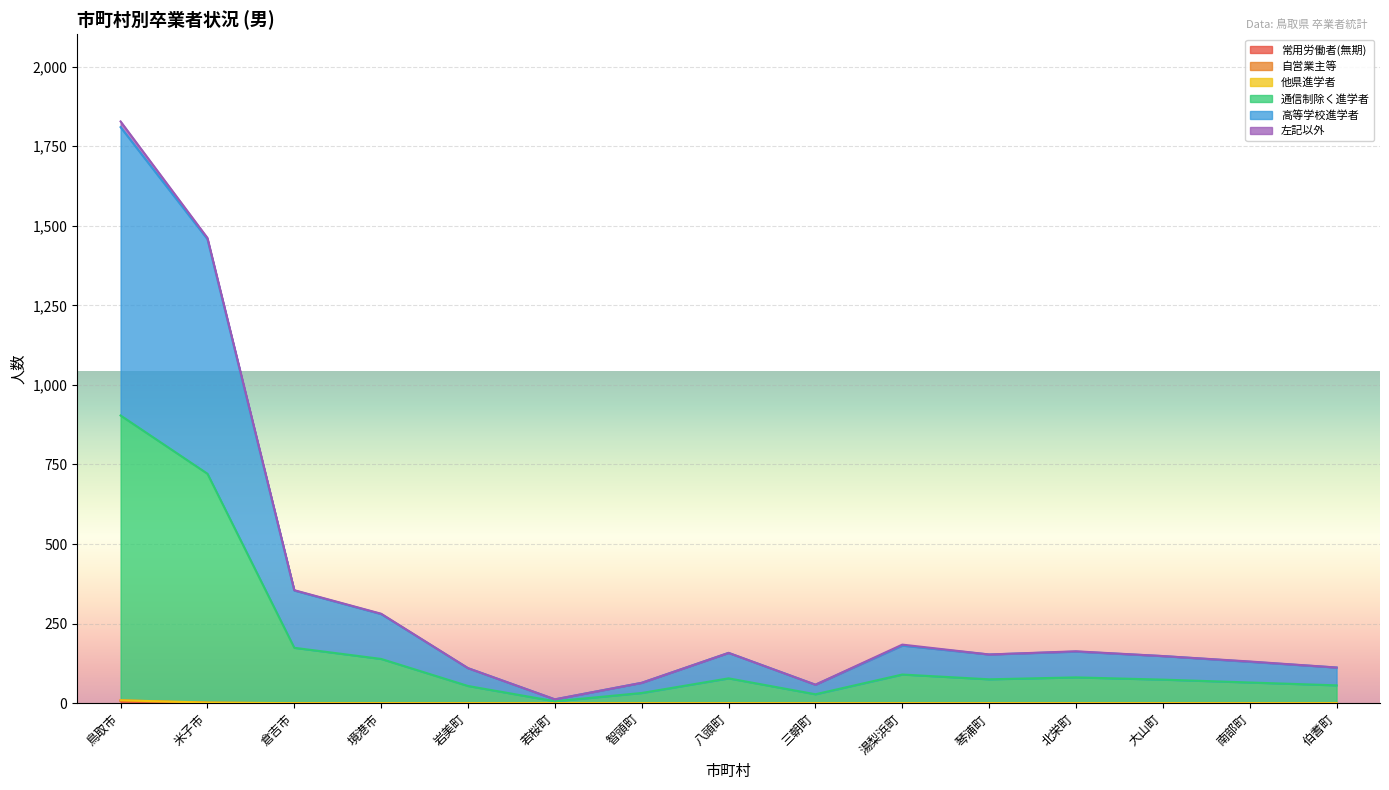

What is the average value of the 左記以外 series?

1